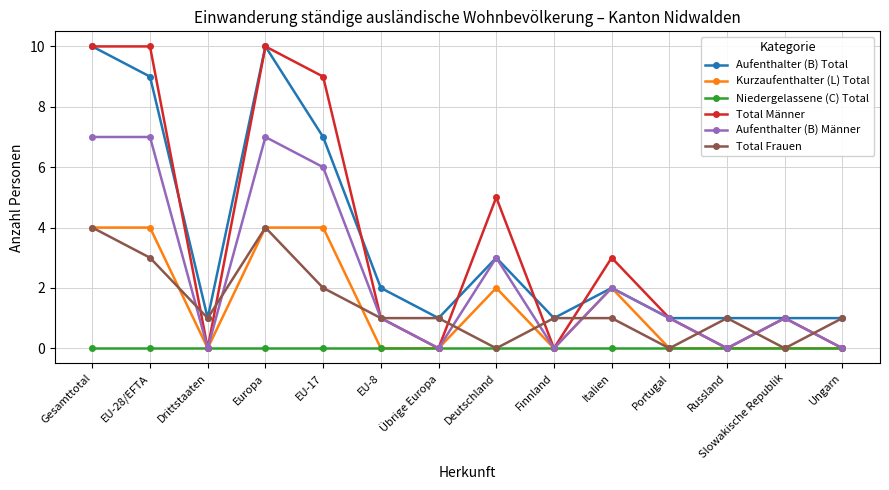

What is the difference between the second highest and second lowest values in the Aufenthalter (B) Männer series?

7